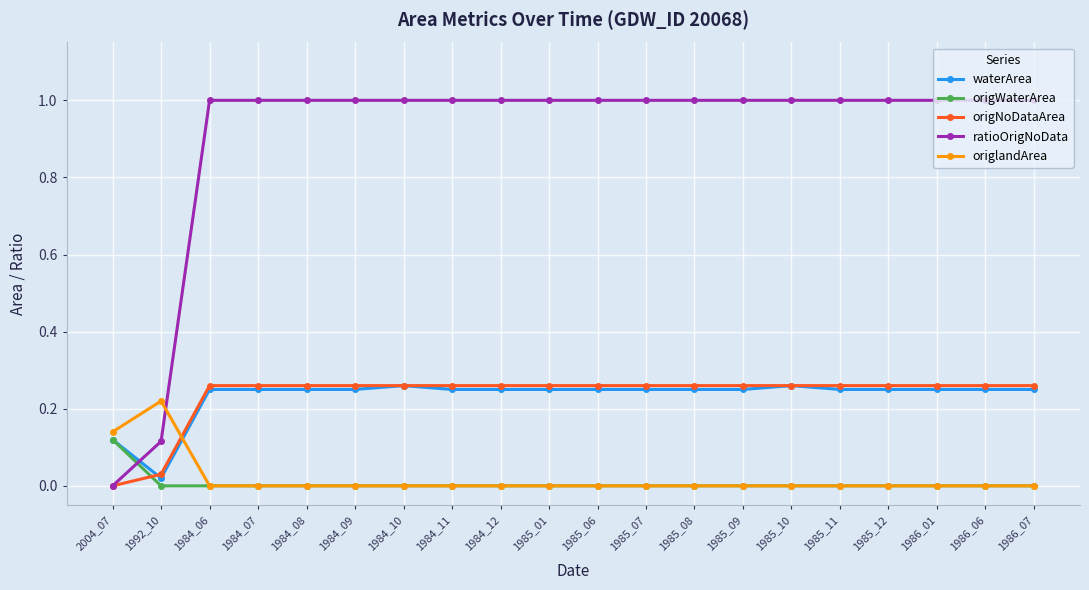

What is the highest value of the ratioOrigNoData series?

1.0